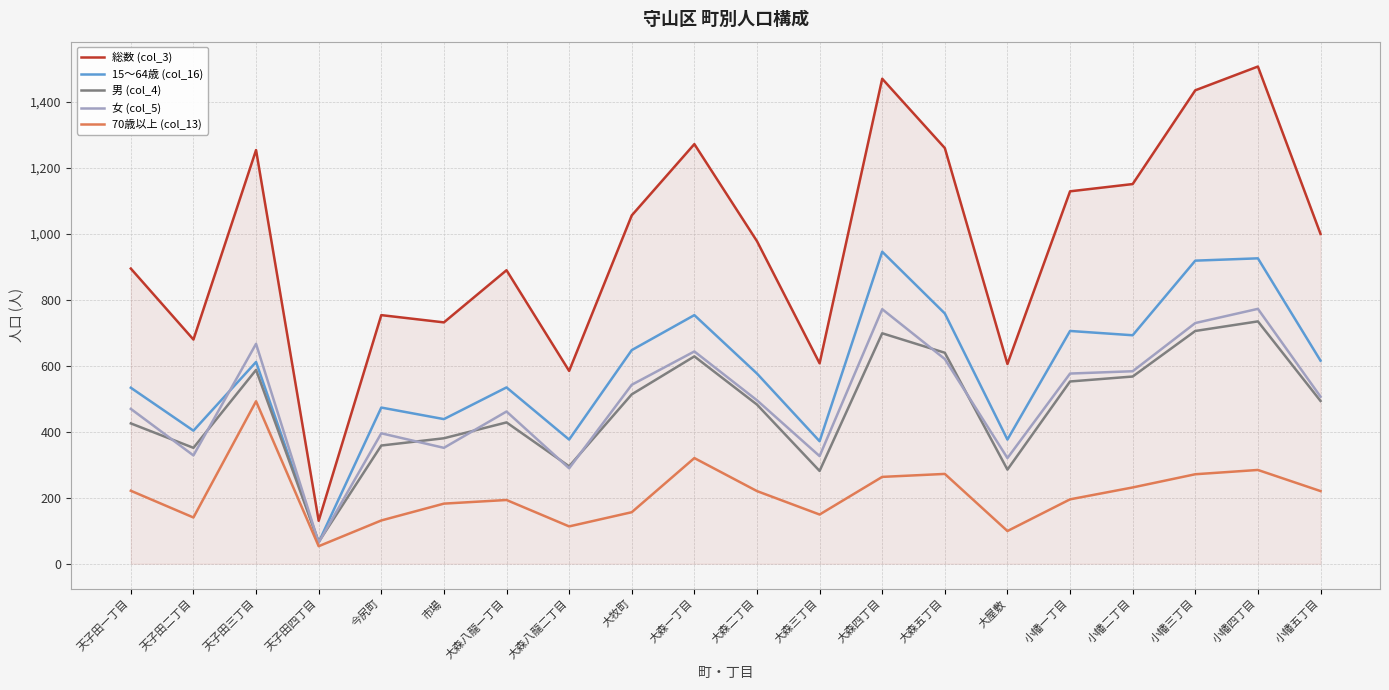

True or false: 15〜64歳 (col_16) and 総数 (col_3) intersect in this chart.

False